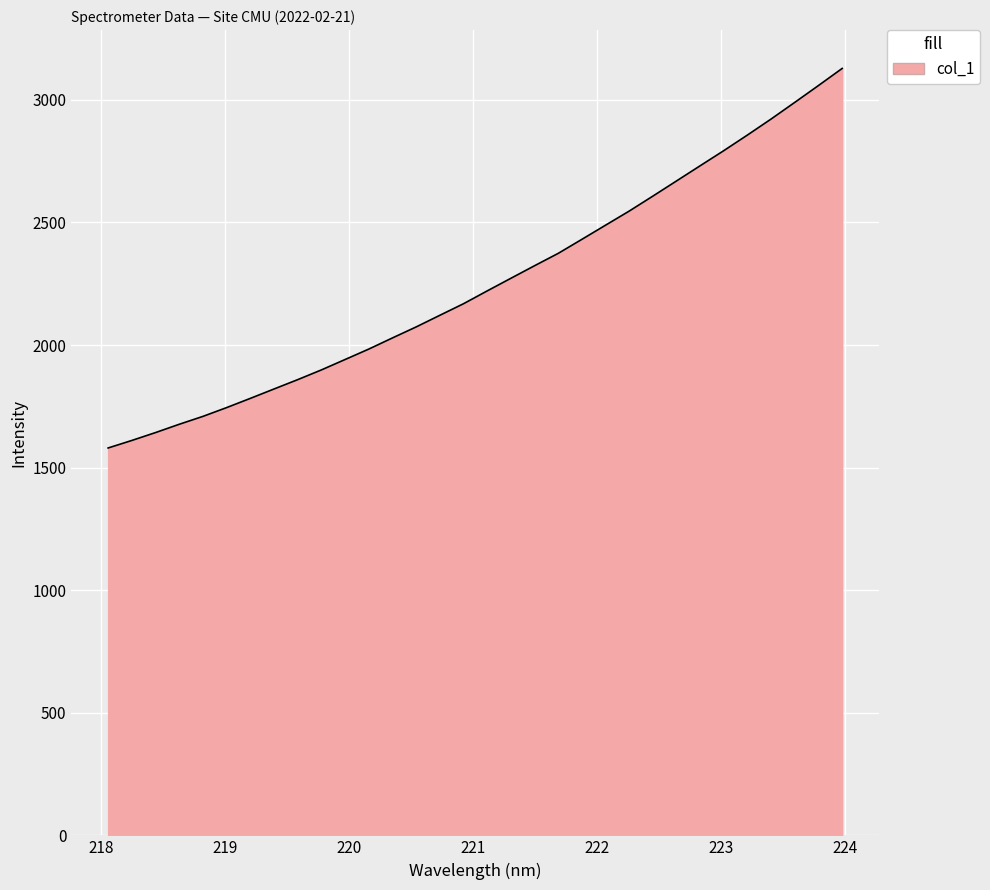

What is the greatest value displayed?

3128.3